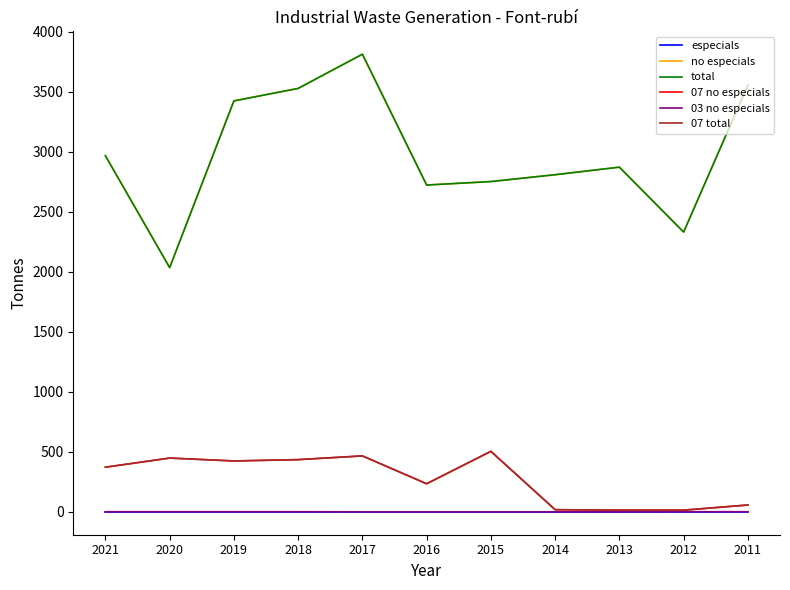

What is the difference between the highest and lowest values at 2020?

2035